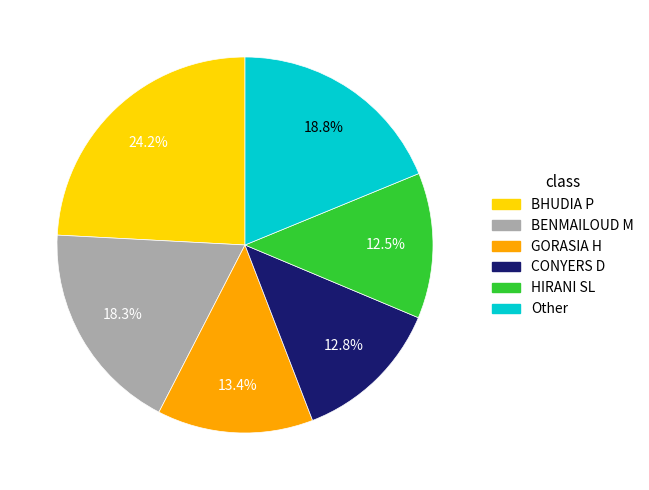

How much of the chart is everything except Other?

81.2%